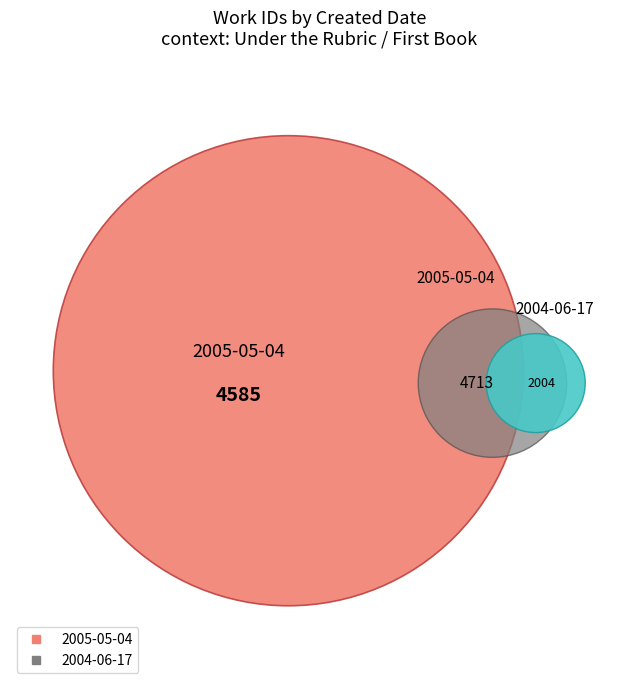

How many segments does this pie chart have?

2